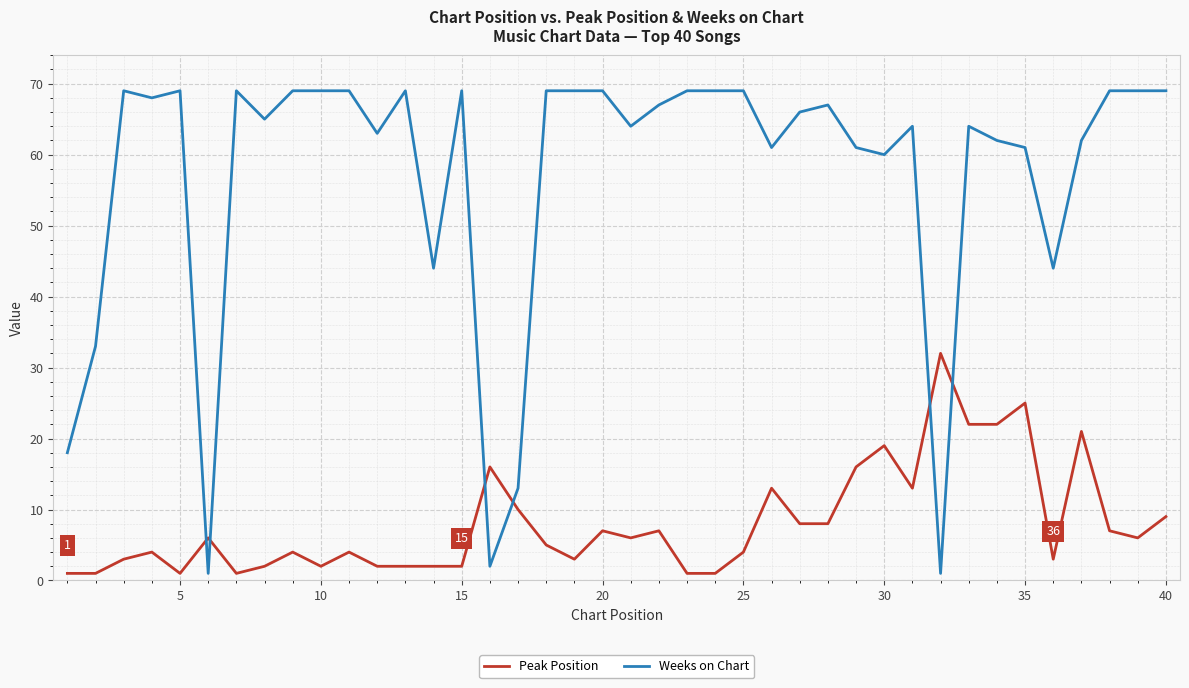

What is the sum of all Peak Position values?

321